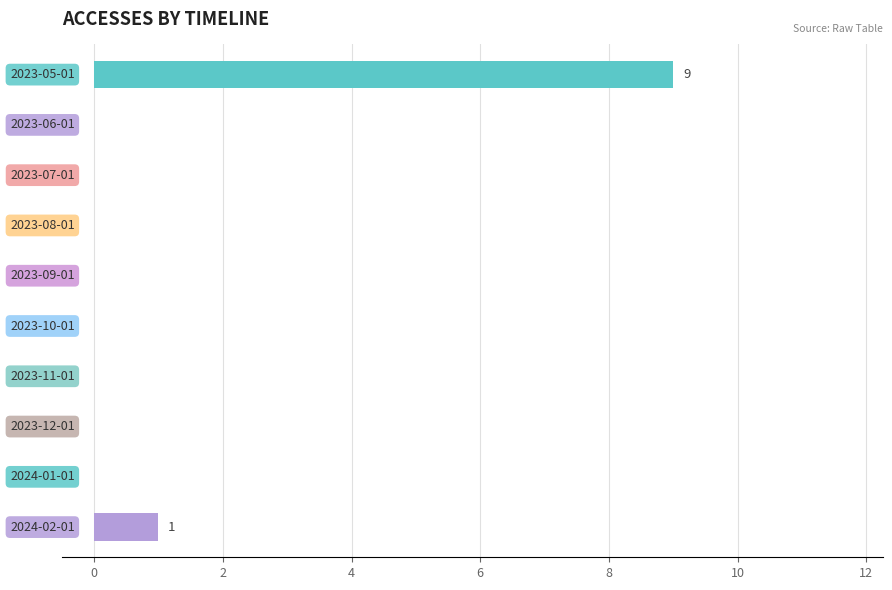

What is the greatest value displayed?

9